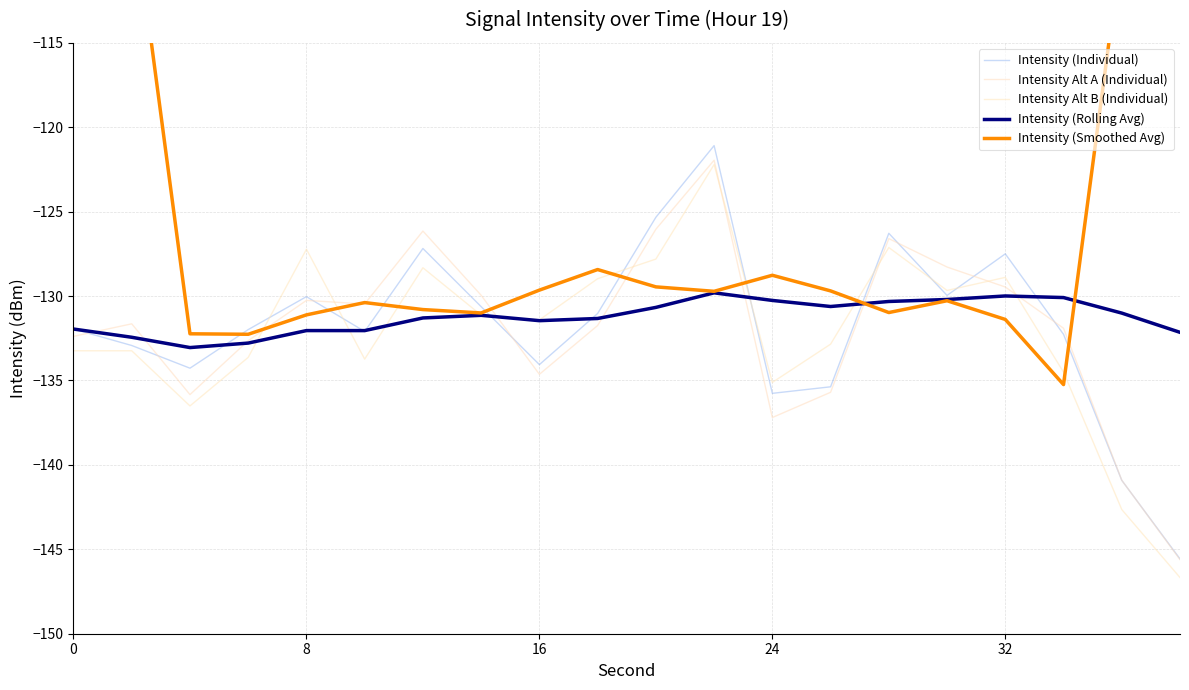

How many values in the Intensity (Smoothed Avg) series are below -129?

14